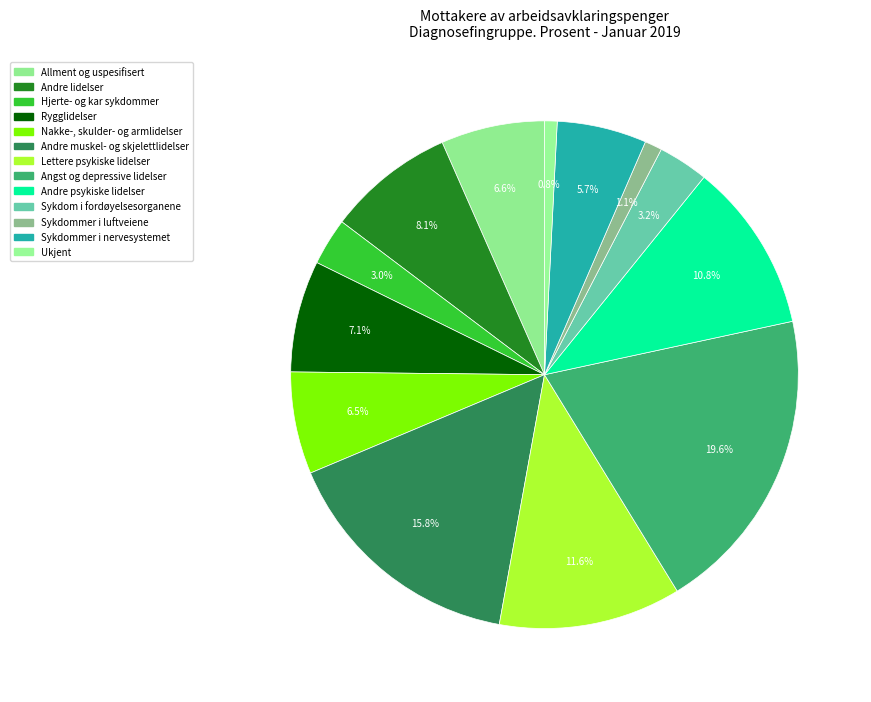

Between Rygglidelser and Hjerte- og kar sykdommer, which is larger?

Rygglidelser